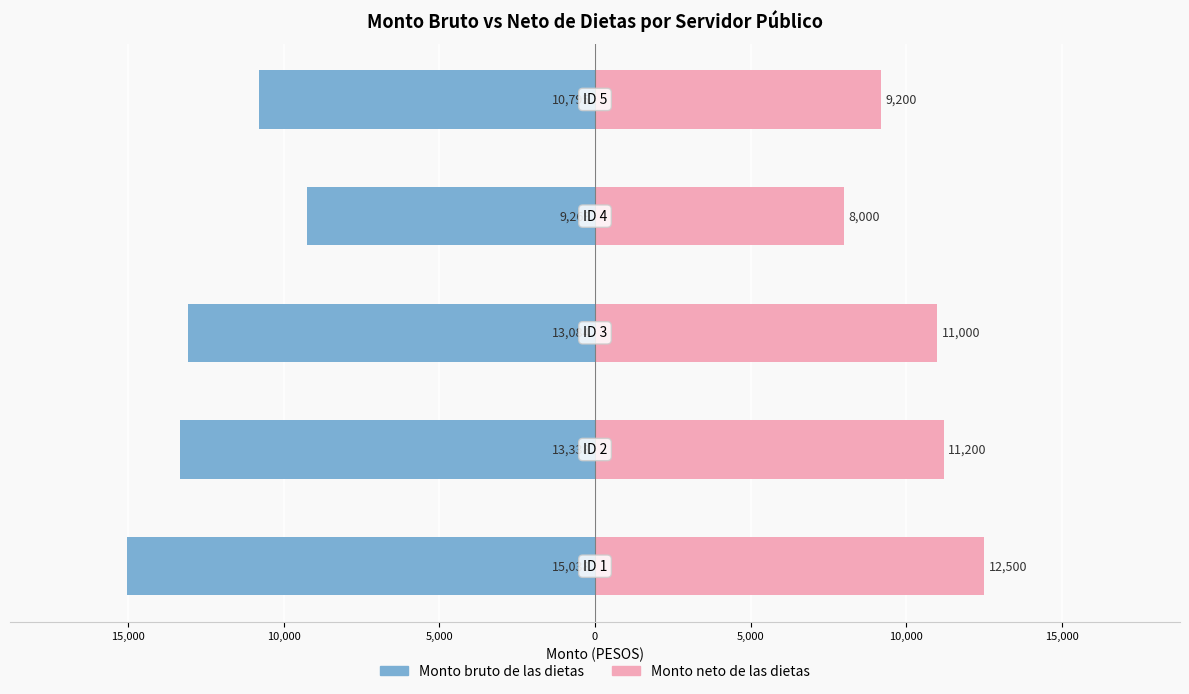

Reading right to left, extract all data points from this chart.

Monto bruto de las dietas: -10794.7	-9268.8	-13083.6	-13338.4	-15038.2
Monto neto de las dietas: 9200.0	8000.0	11000.0	11200.0	12500.0